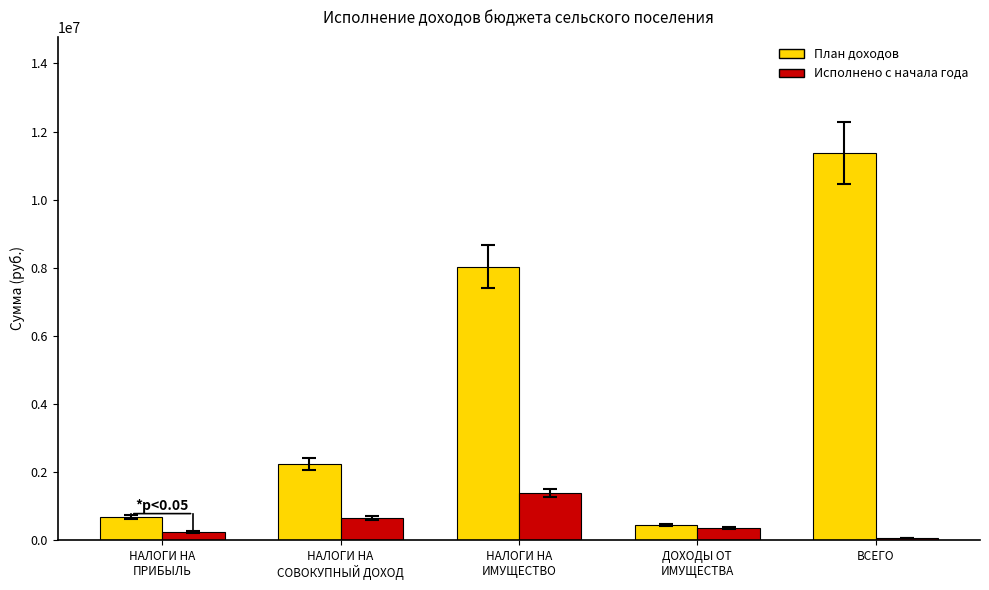

Which series has the largest total across all categories?

План доходов